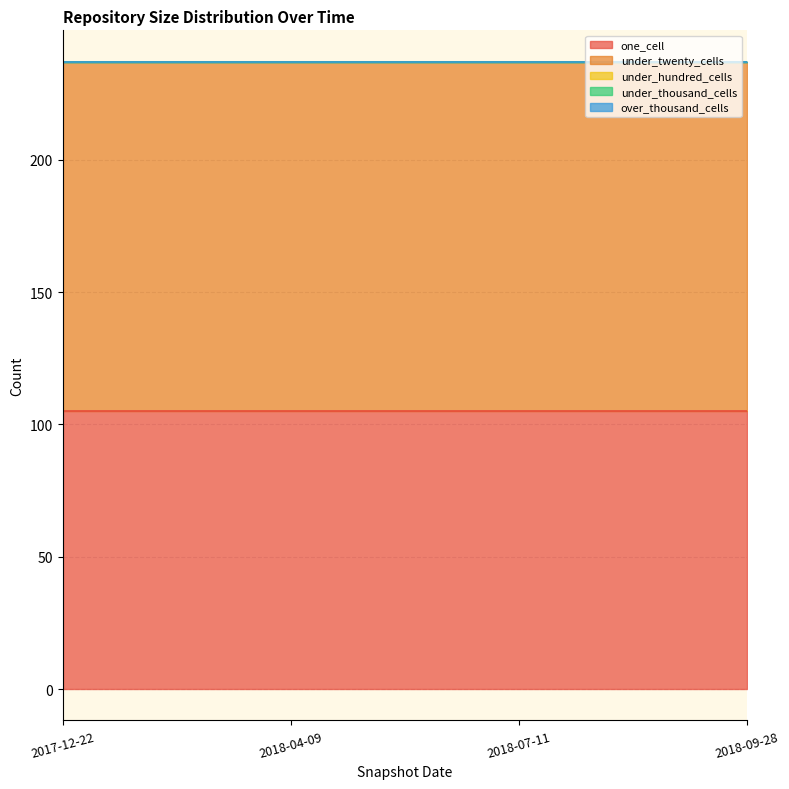

Which series has the largest total across all categories?

under_twenty_cells